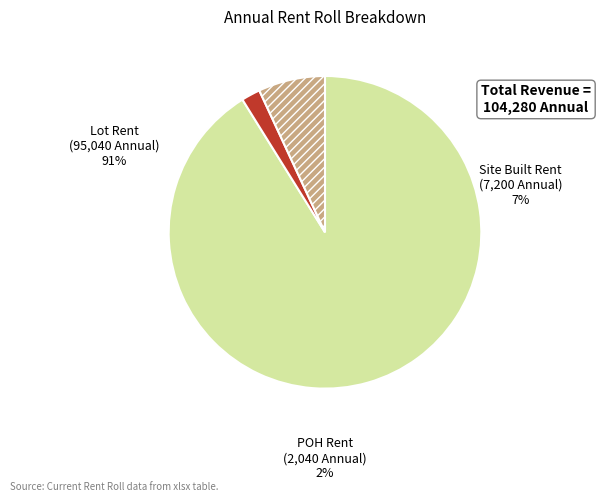

Combined, do Site Built Rent and Other Housing account for over 50%?

No